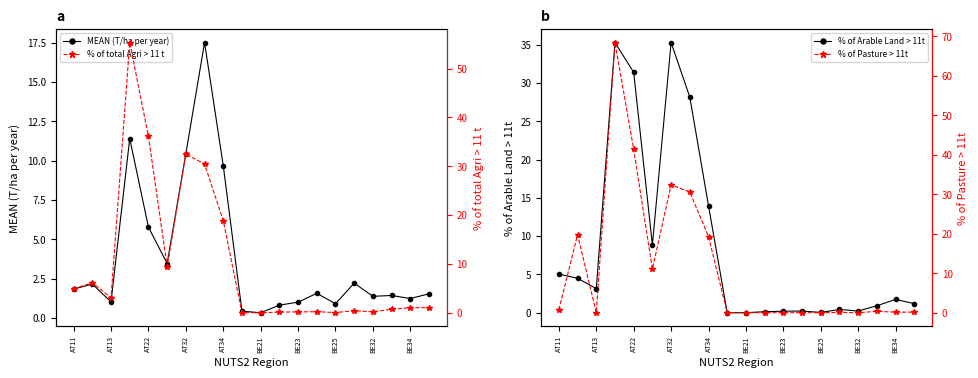

What value does the % of Pasture > 11t series have at 19?

0.1